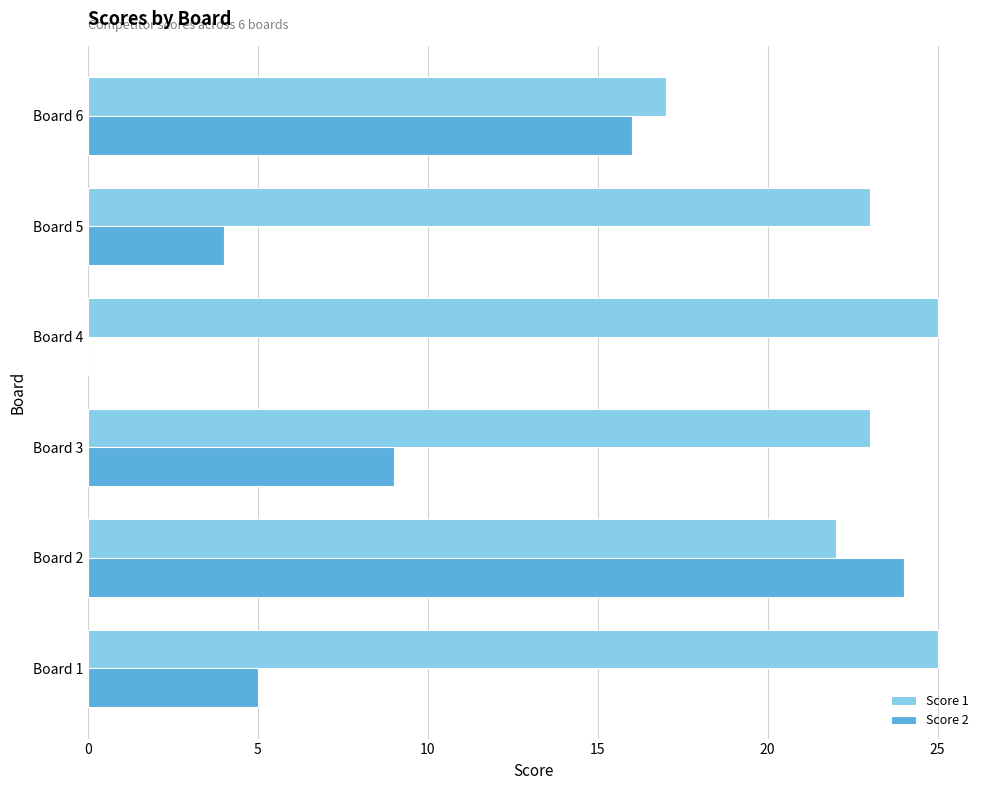

At which category is the sum across all series the highest?

Board 2